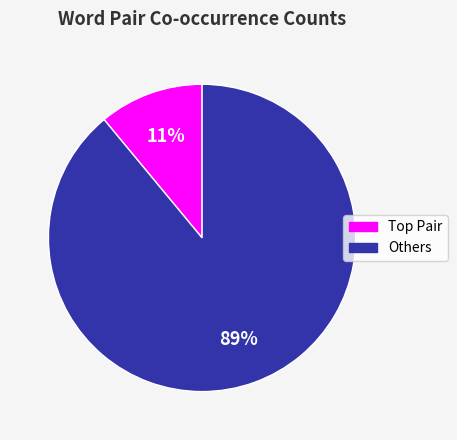

To the nearest percent, what is the average slice percentage?

50%